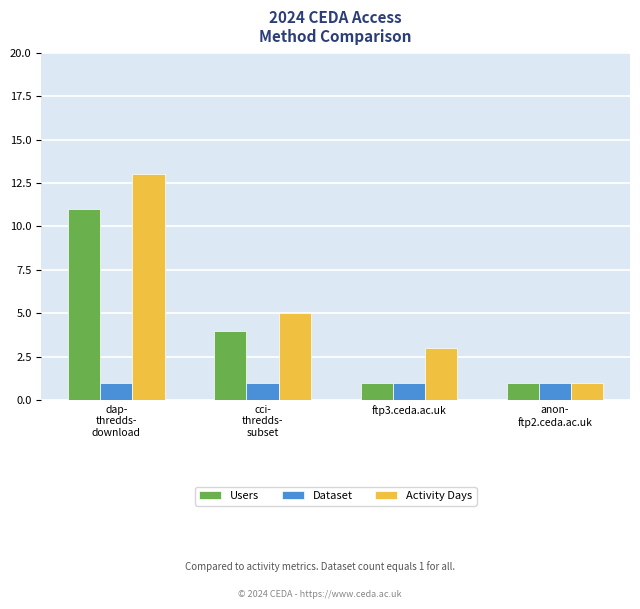

Which series has the largest range (max minus min)?

Activity Days